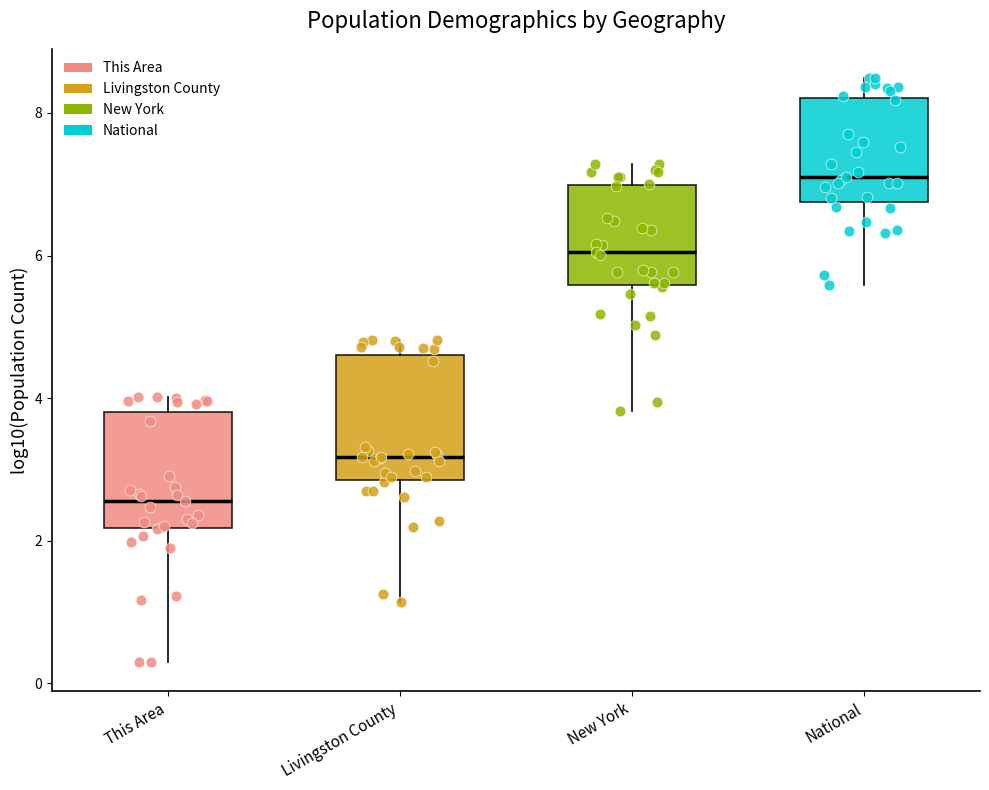

Which box's median line is the lowest?

This Area